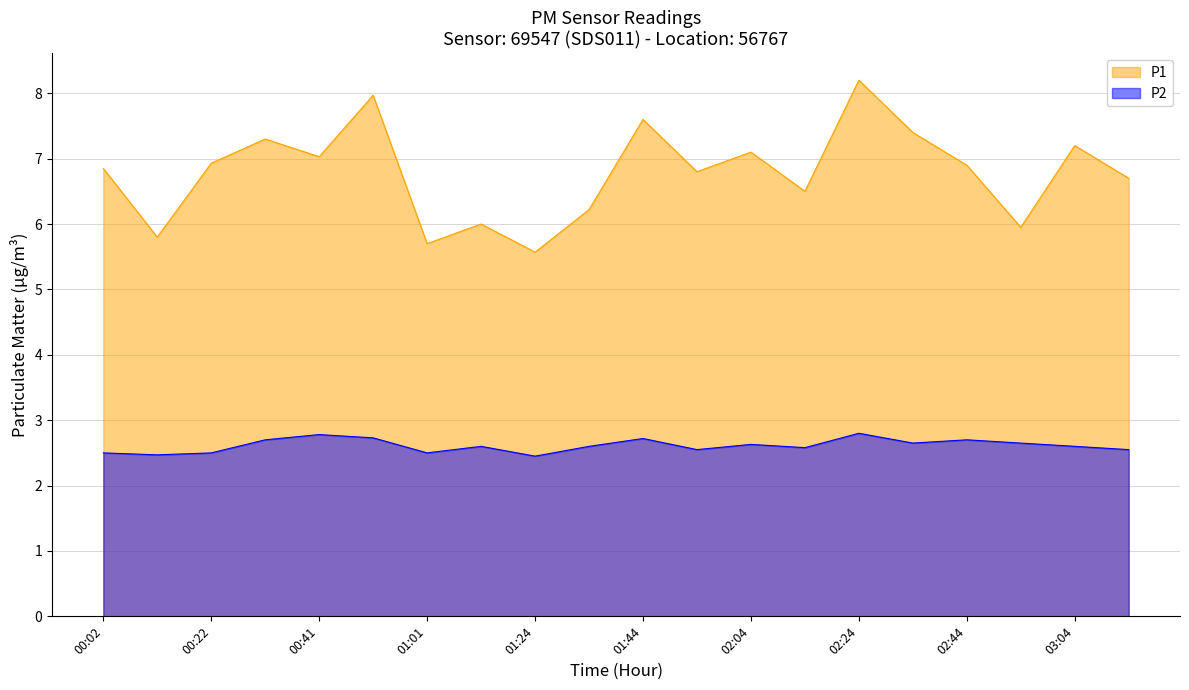

What is the total value across all series at 01:01?

8.2